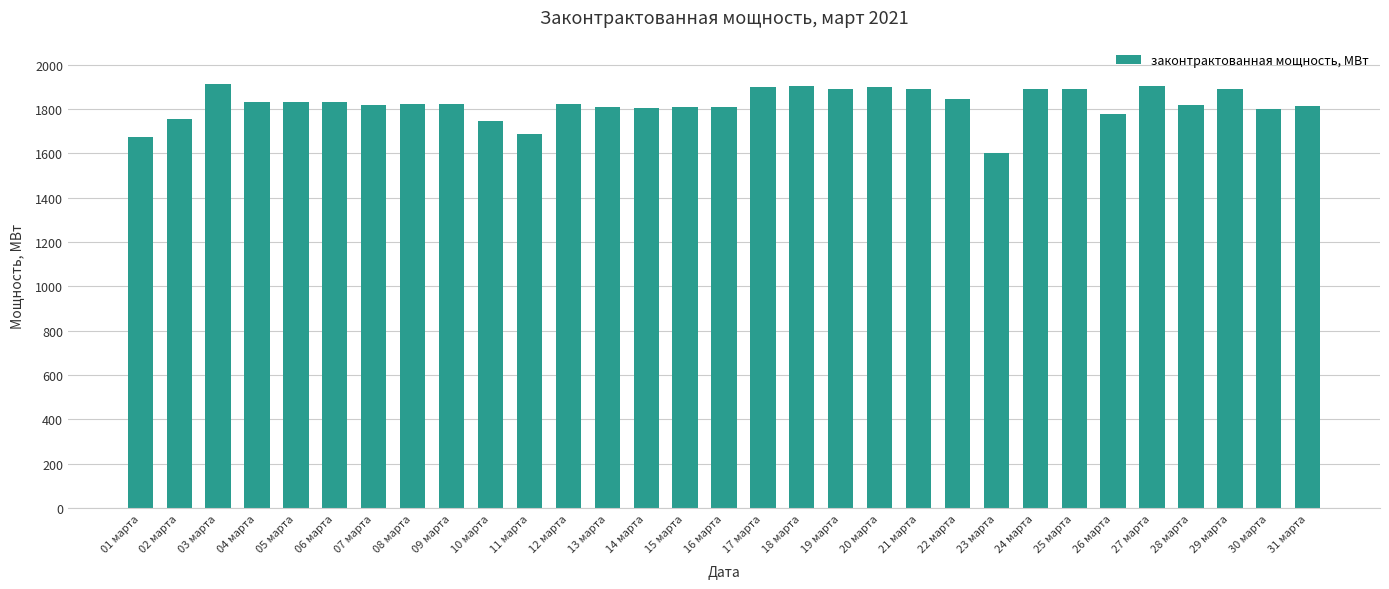

At which category does the chart reach its minimum across all series?

23 марта